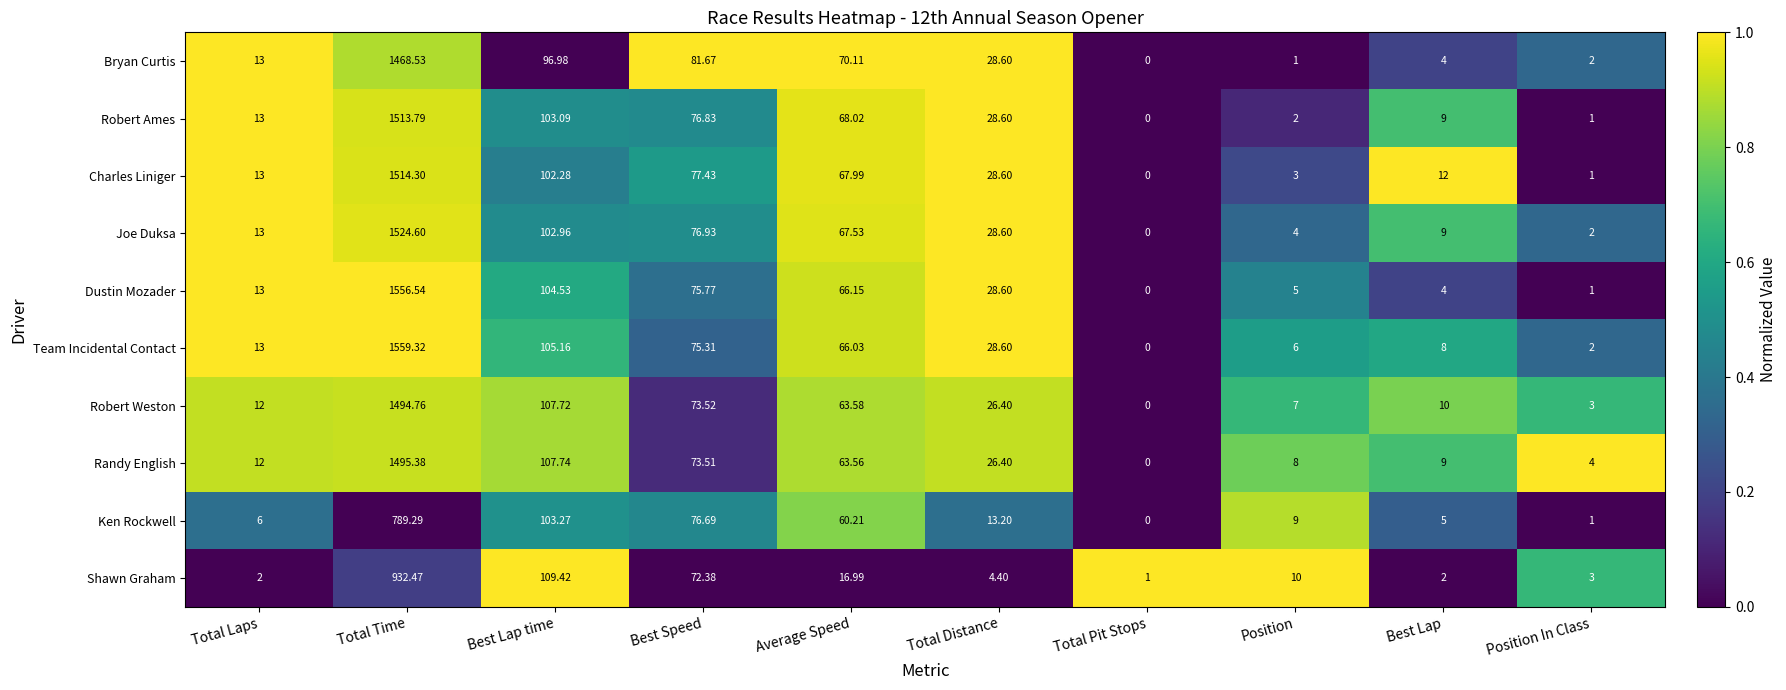

Is the value of Robert Ames at Best Lap time greater than the value of Bryan Curtis at Total Laps?

Yes